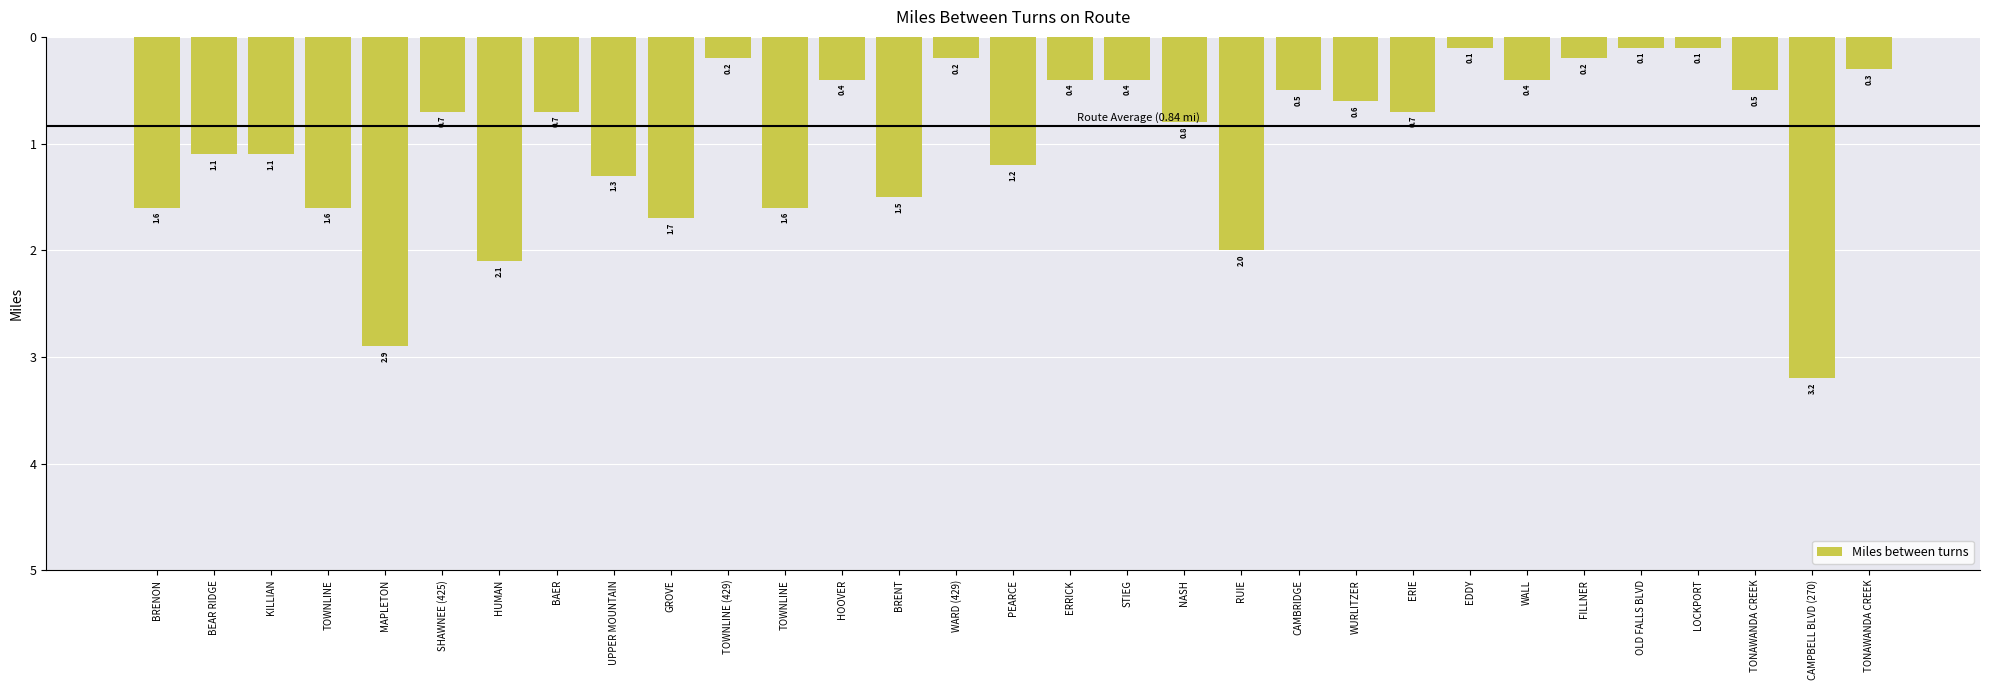

Which has a higher value, BRENT or ERRICK?

ERRICK